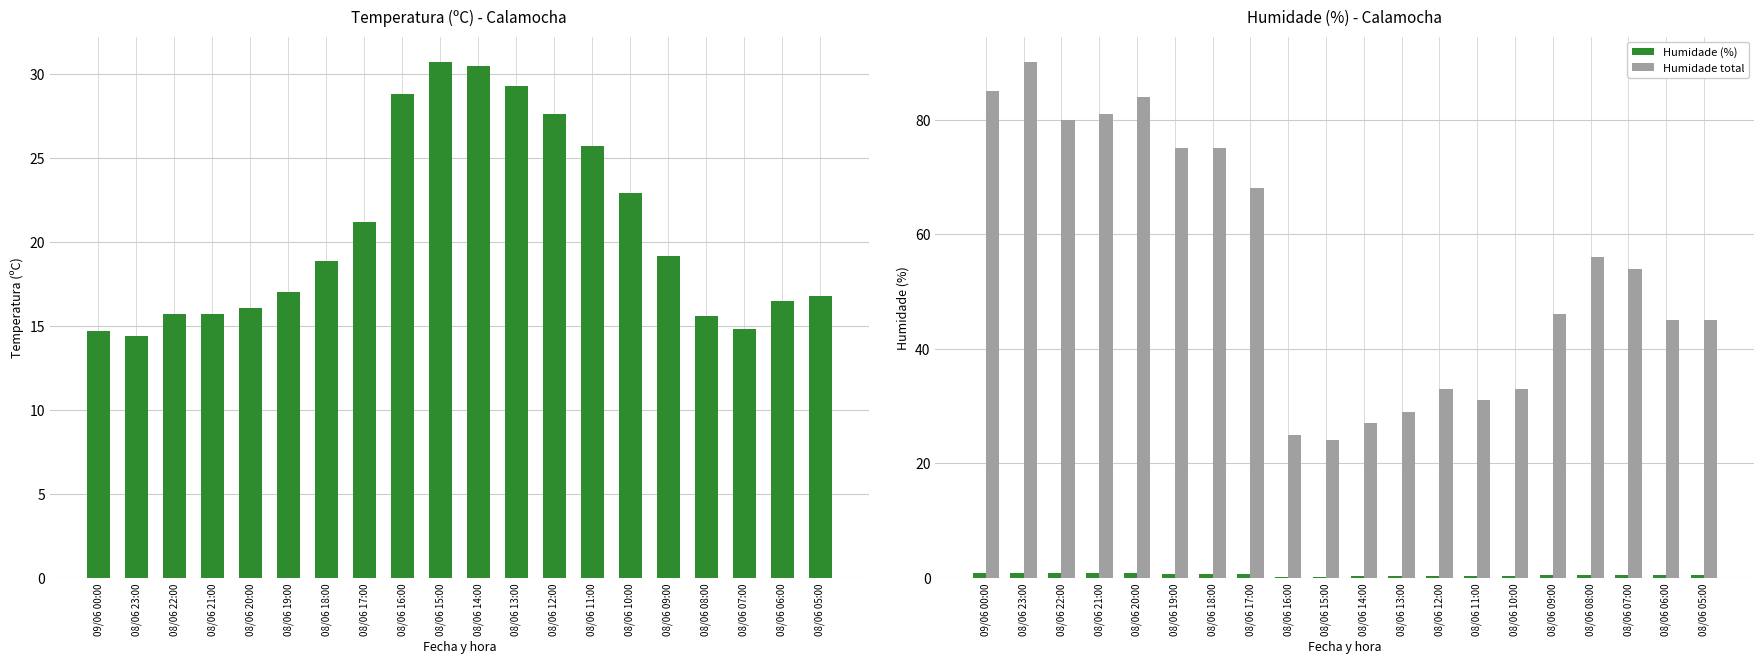

At how many categories does at least one series exceed 56?

8